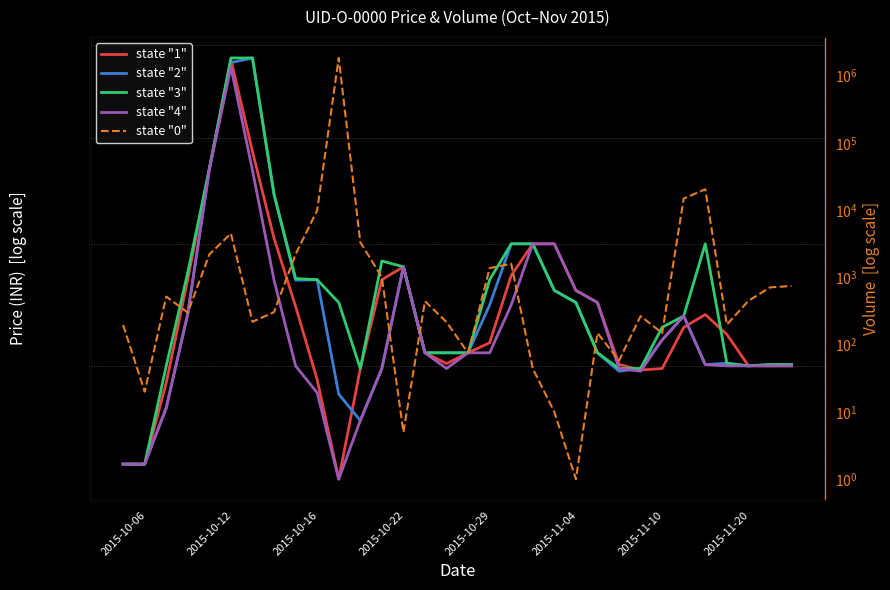

Which category has the lowest value in the state "2" series?

2015-10-06